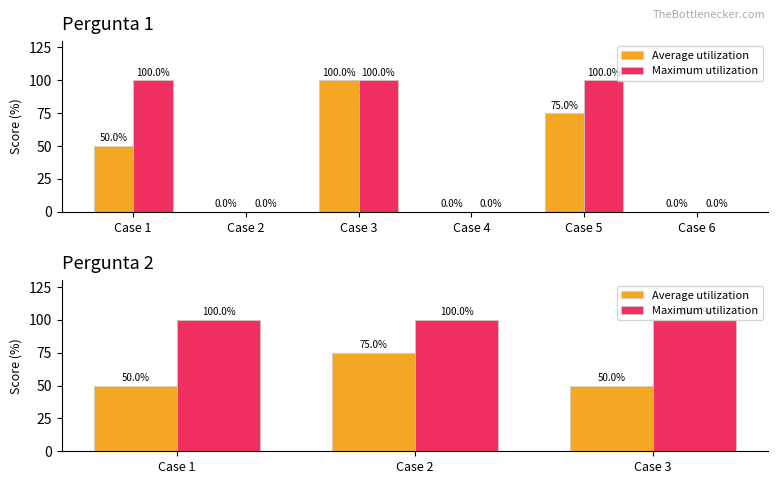

Between Case 1 and Case 3, which series saw the biggest shift?

Average utilization